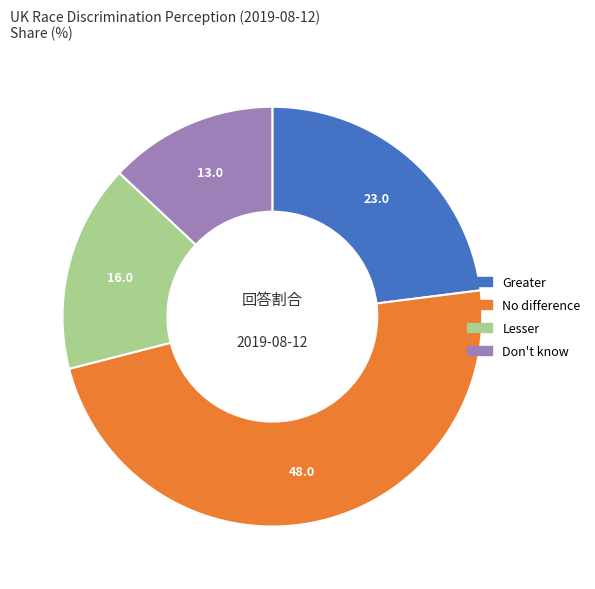

Which slice is the smallest?

Don't know